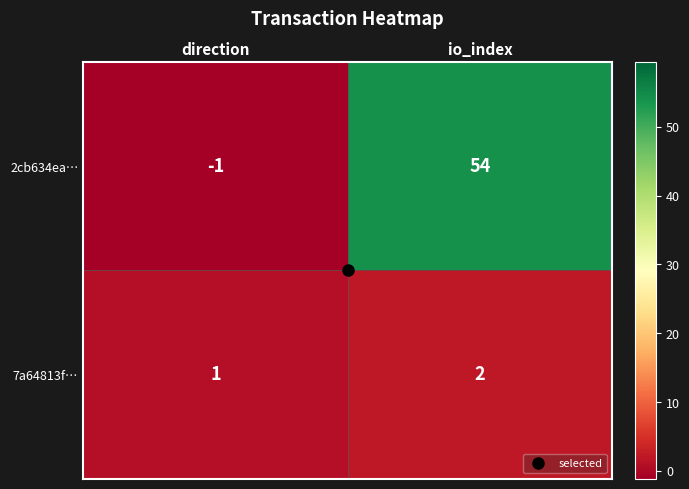

Where is 2cb634ea… nearest to the value 26?

direction